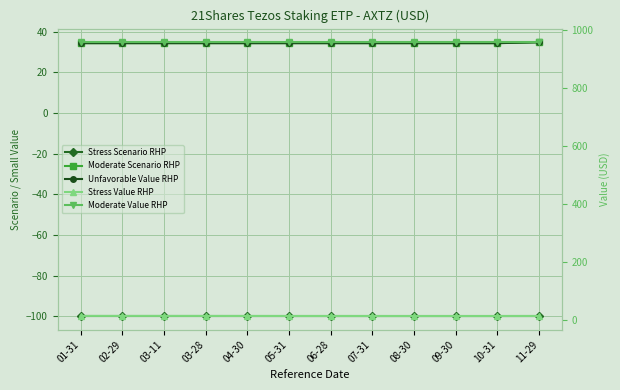

What is the value of the Unfavorable Value RHP point at the 4th from the left?

34.4